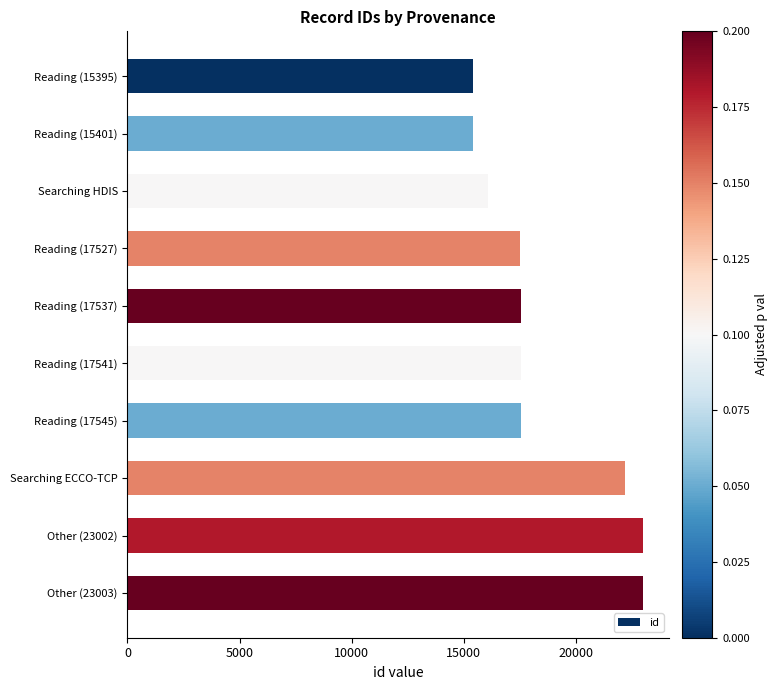

Is it true that the value at Reading (17545) is 17545?

True